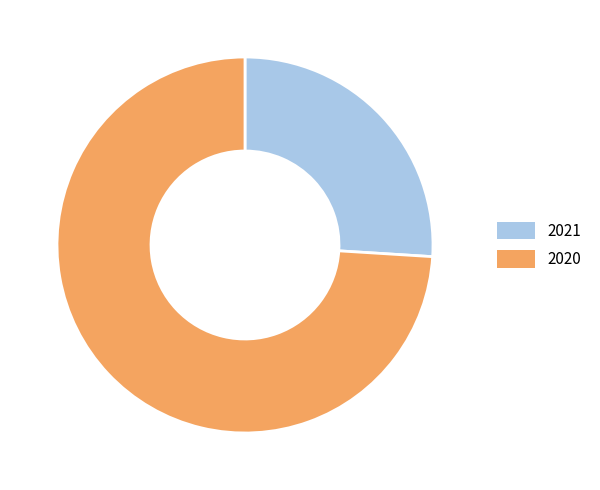

What is the ratio of the value at 2020 to the value at 2021?

2.8